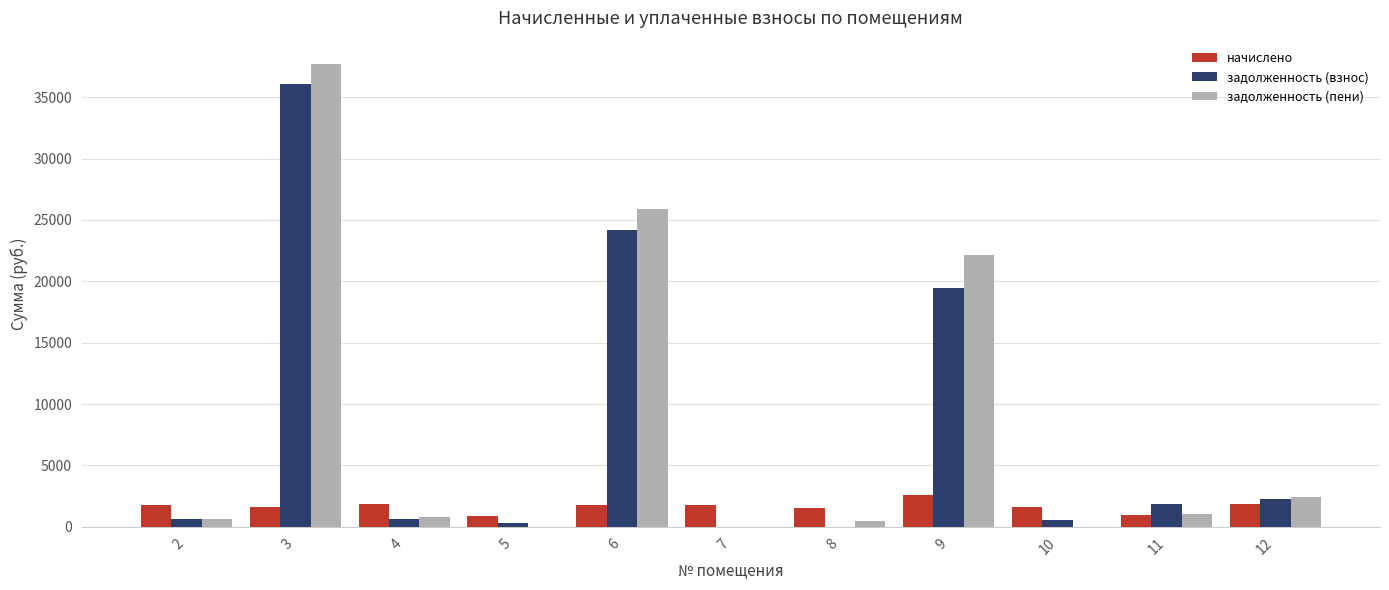

At which category is the sum across all series the highest?

3